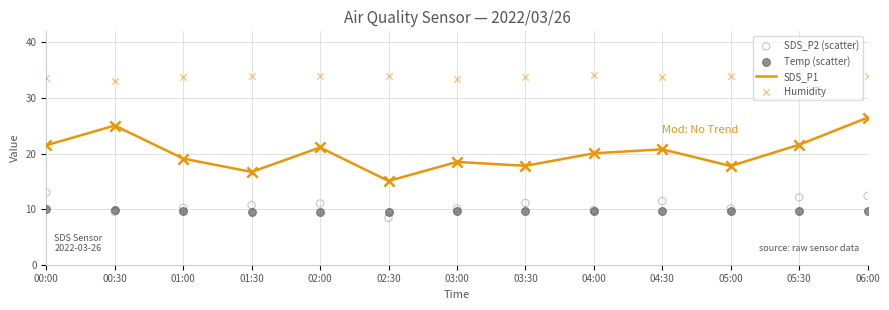

At which category is the sum across all series the highest?

06:00